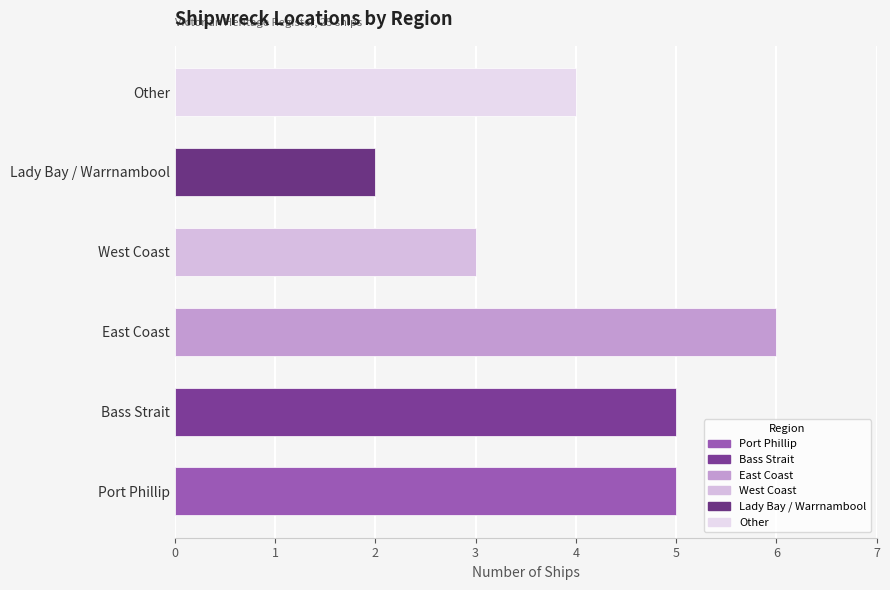

Reading top to bottom, what are all the values shown in this chart?

4	2	3	6	5	5